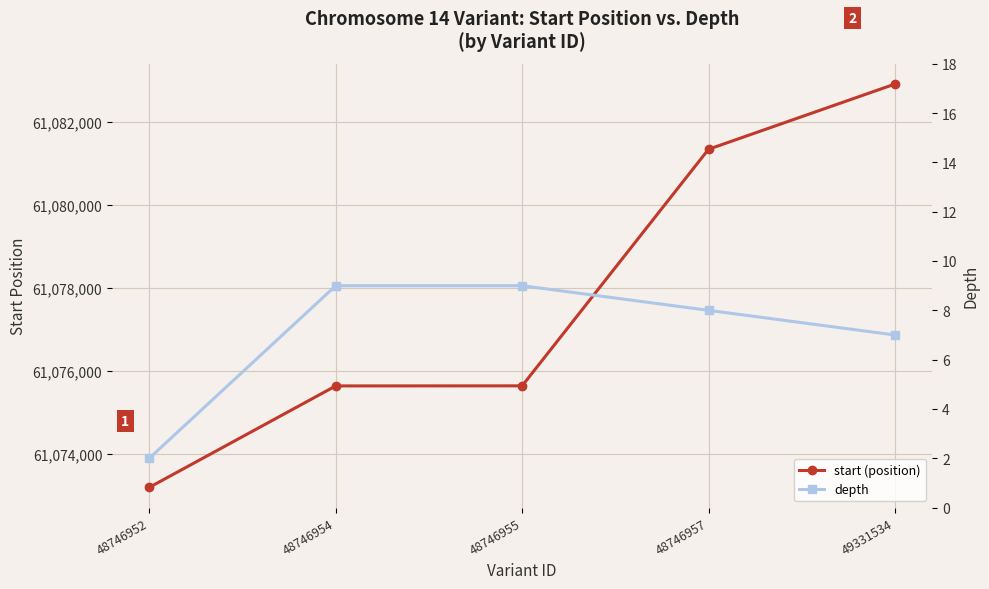

What are all the series names shown in the legend?

start (position), depth